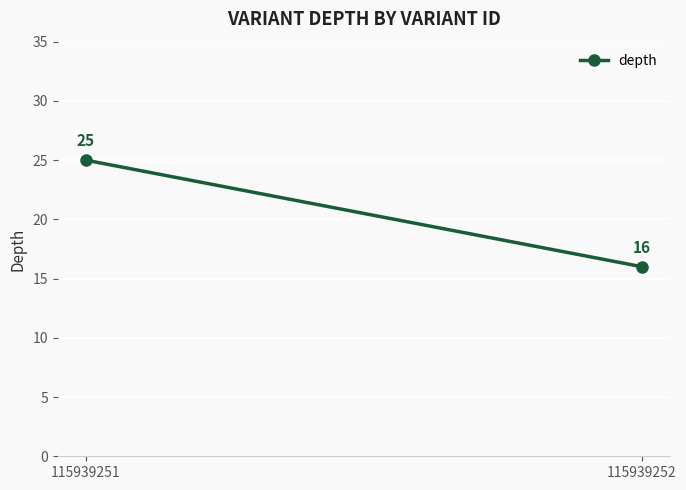

What is the sum of the values at 115939252 and 115939251?

41